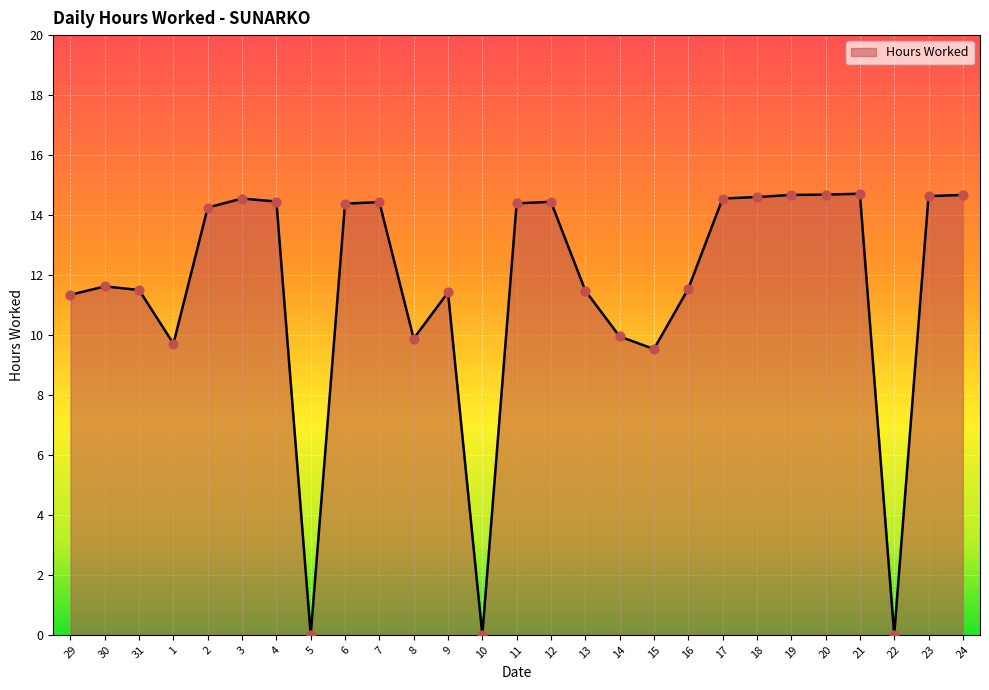

Between 4 and 21, which is larger?

21